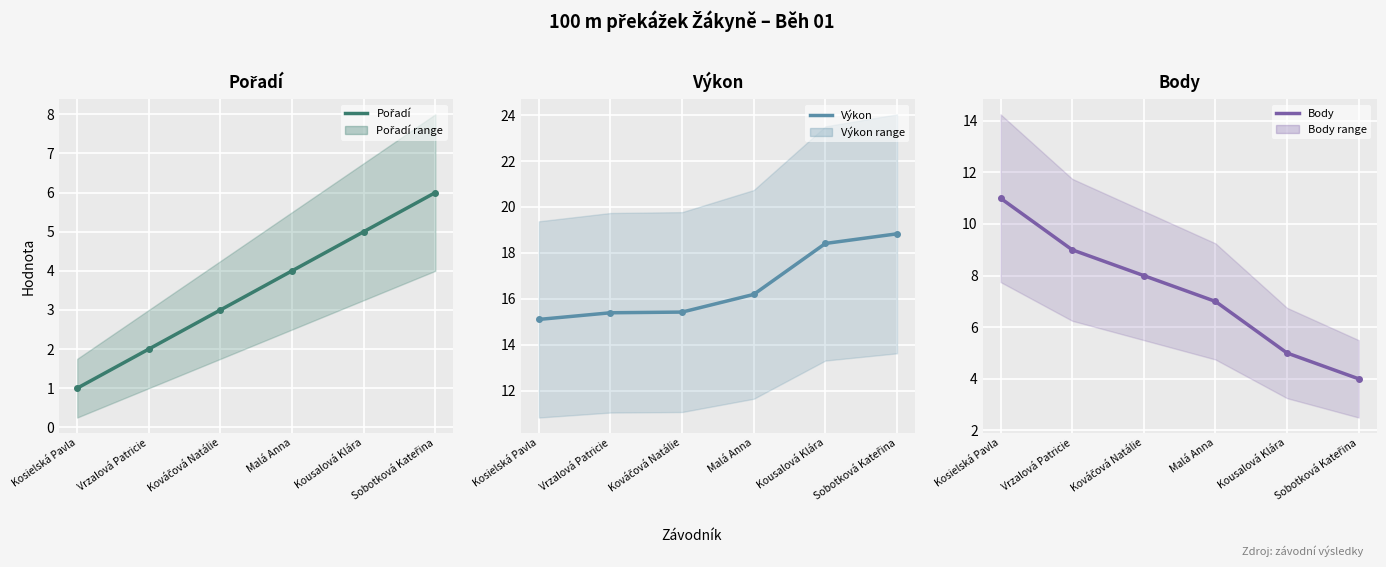

What is the label of the 1st point from the right?

Sobotková Kateřina